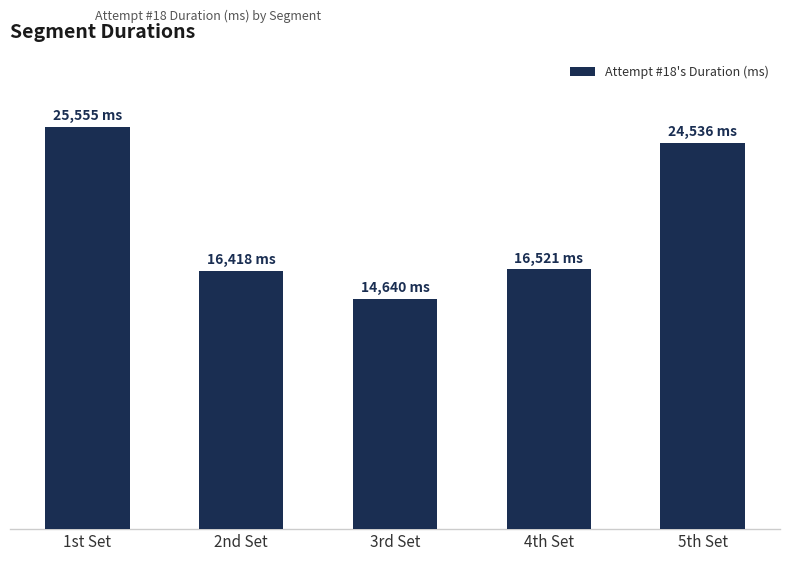

Does the chart contain any negative values?

No